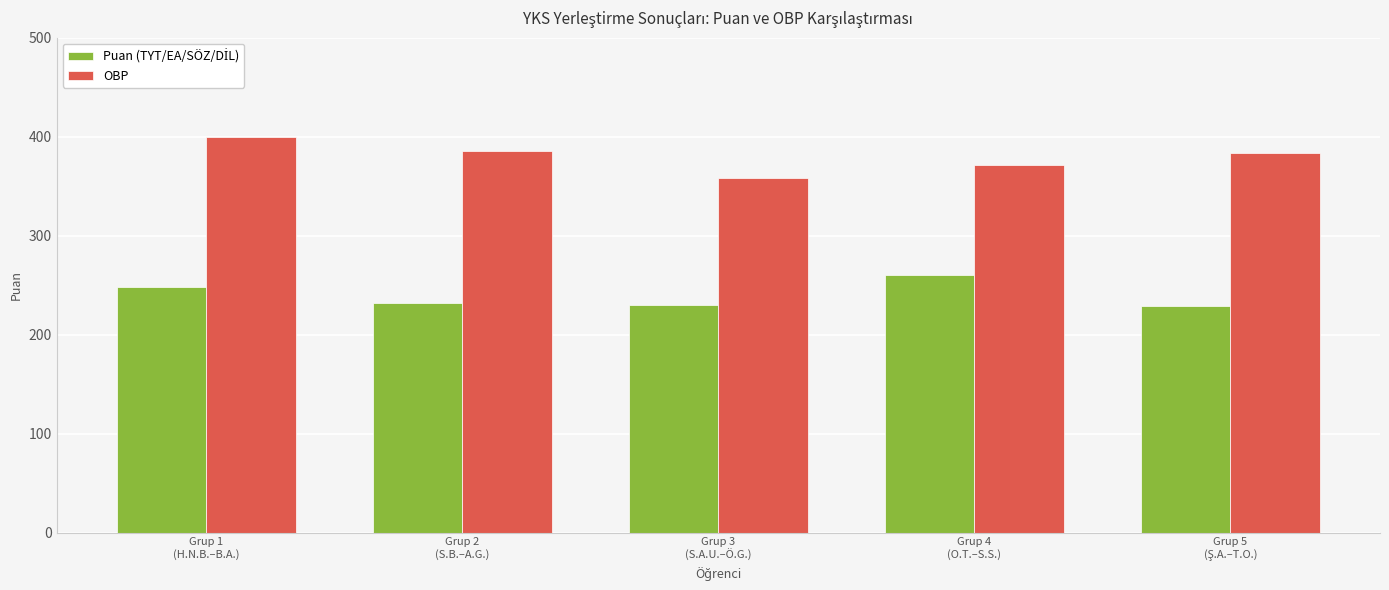

What is the highest value of the OBP series?

400.0